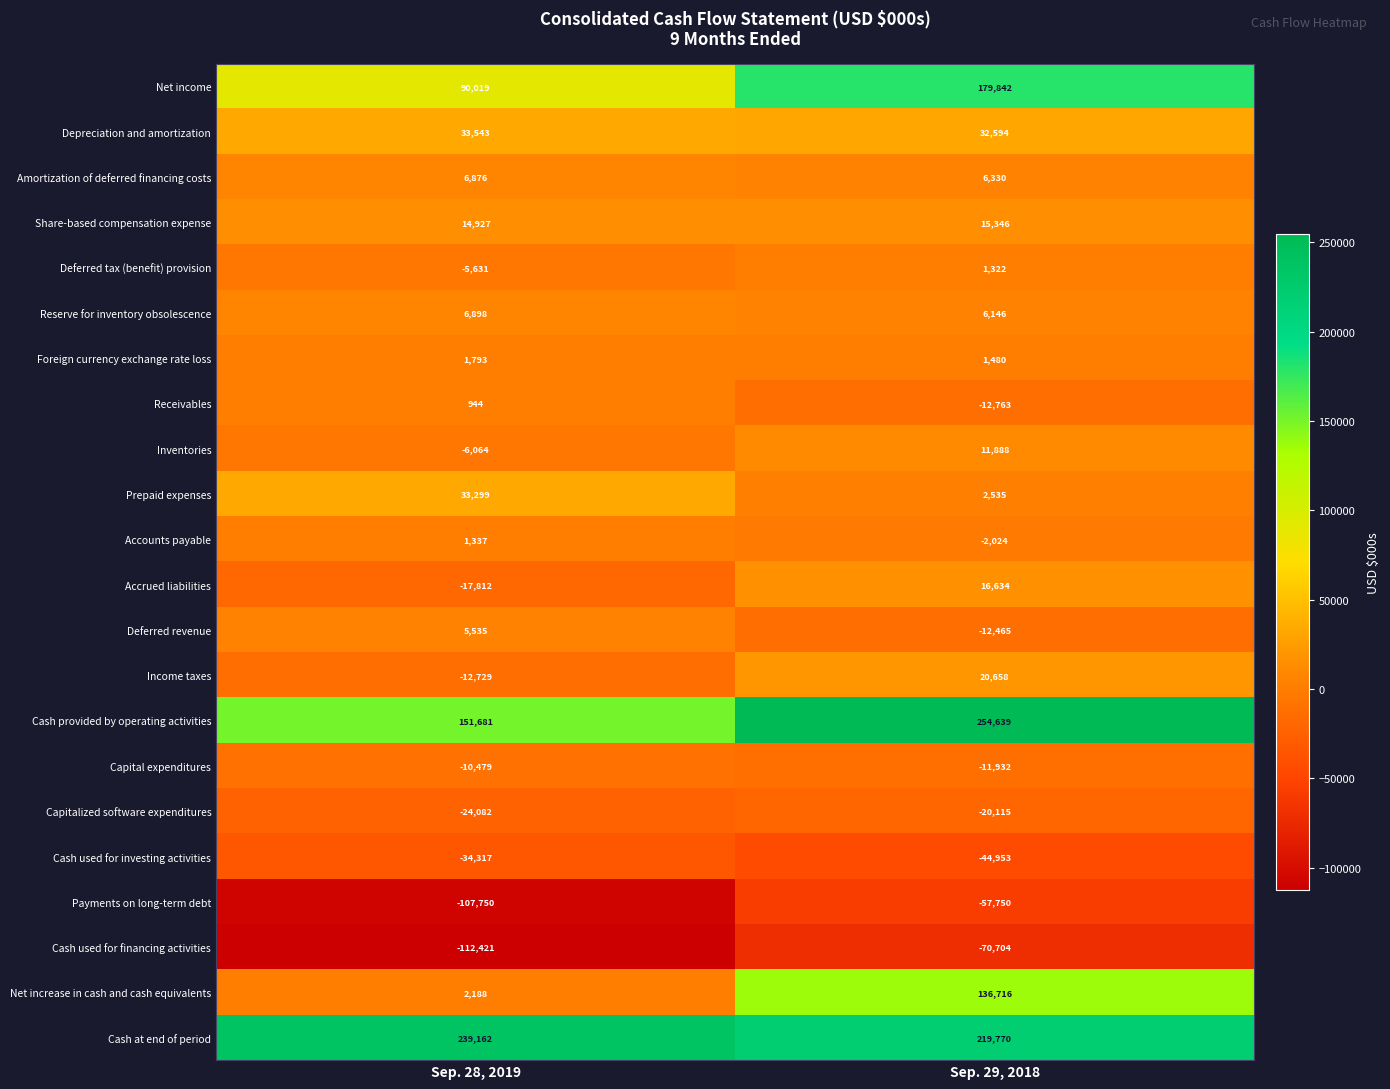

Between Sep. 28, 2019 and Sep. 29, 2018, which series saw the biggest shift?

Net increase in cash and cash equivalents